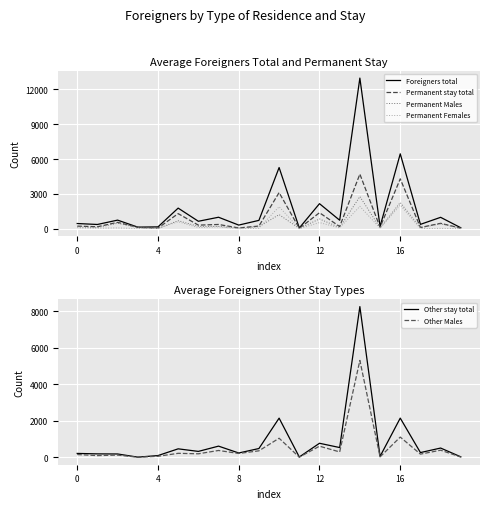

What is the highest value of the Permanent stay total series?

4712